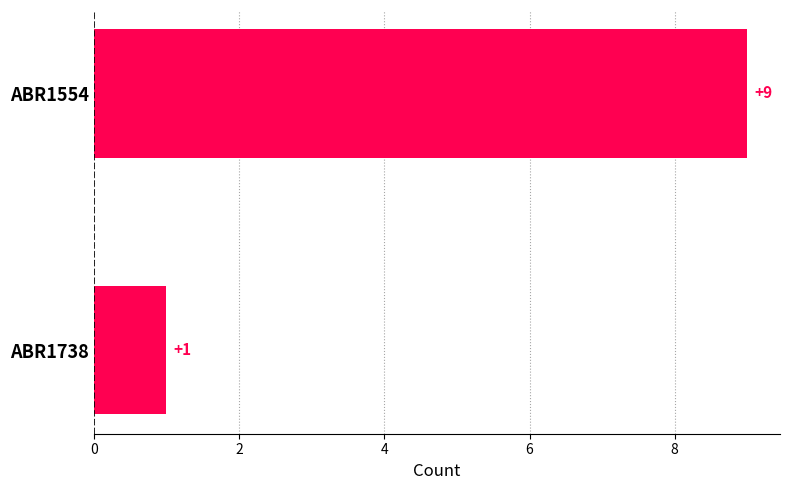

What is the ratio of the value at ABR1554 to the value at ABR1738?

9.0